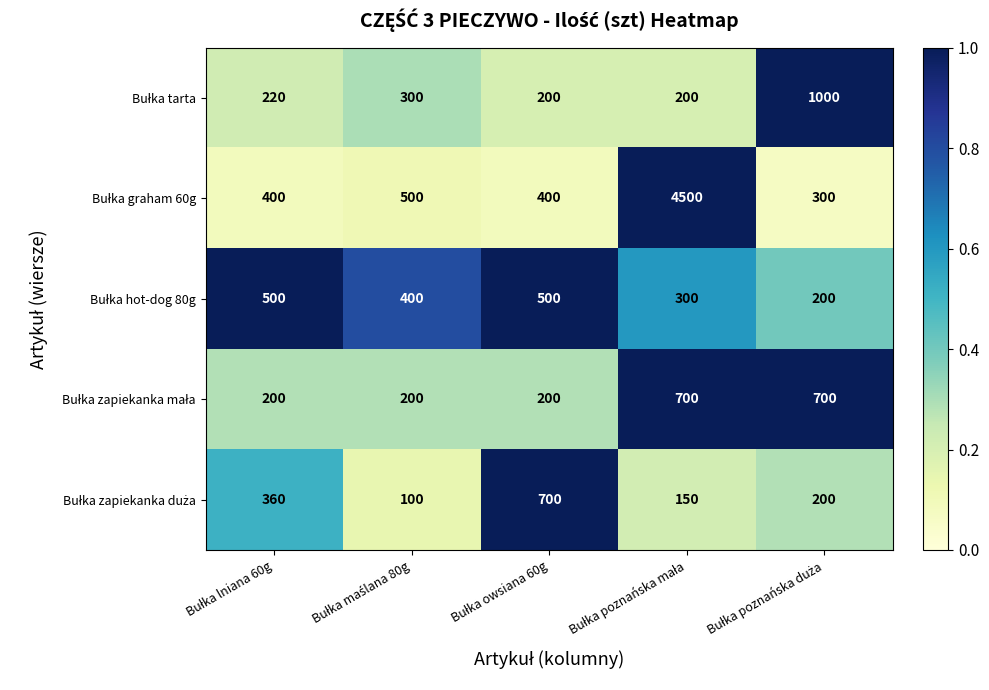

What is the smallest value displayed?

100